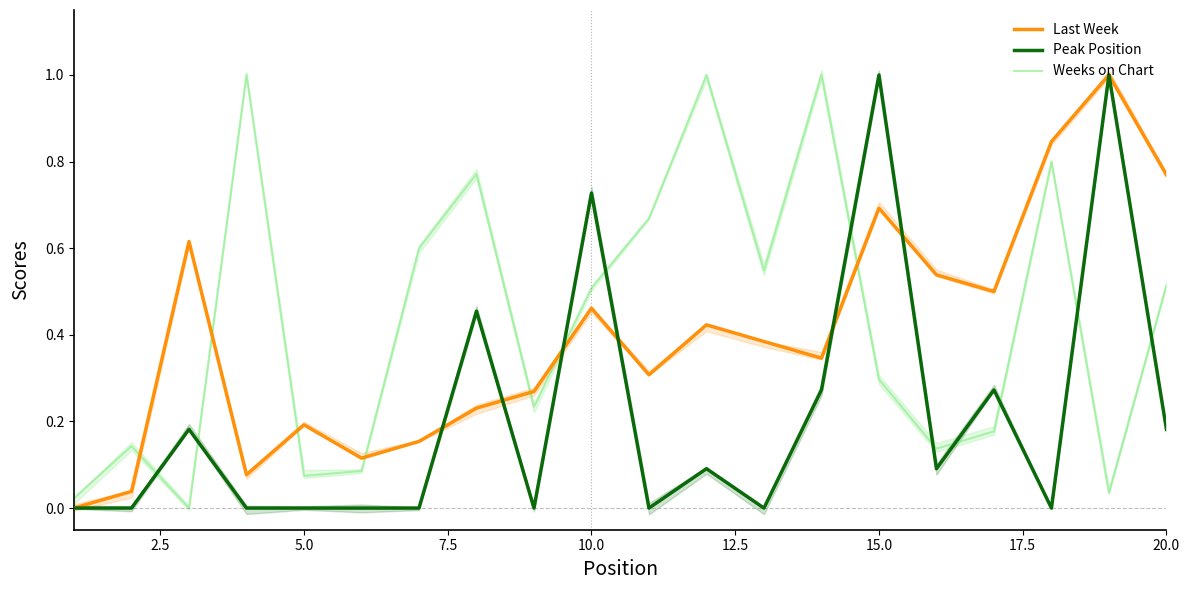

Is it true that Last Week equals 0.2 at 5.0?

True